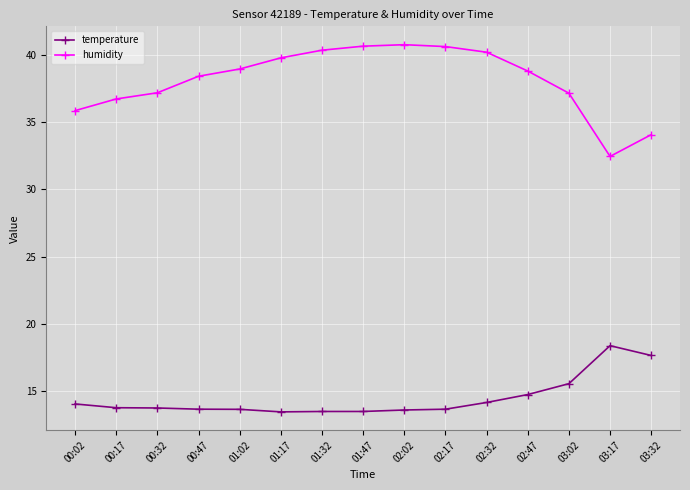

Between 00:02 and 01:02, which series saw the biggest shift?

humidity